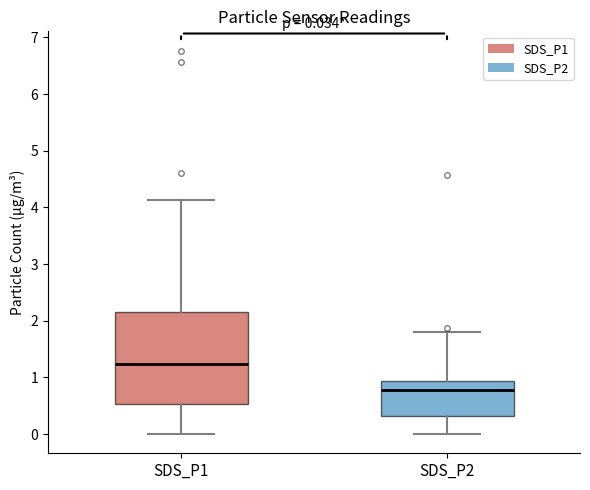

Which box's median line is the lowest?

SDS_P2